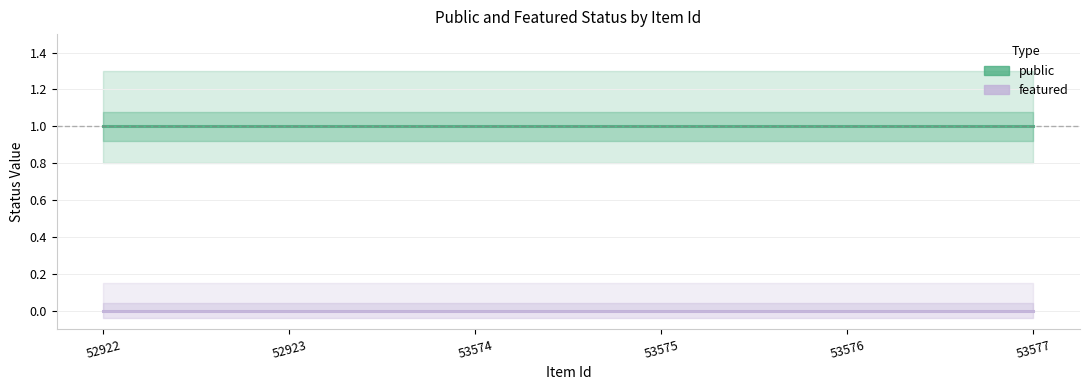

Is the value of featured at 52923 greater than the value of public at 53574?

No